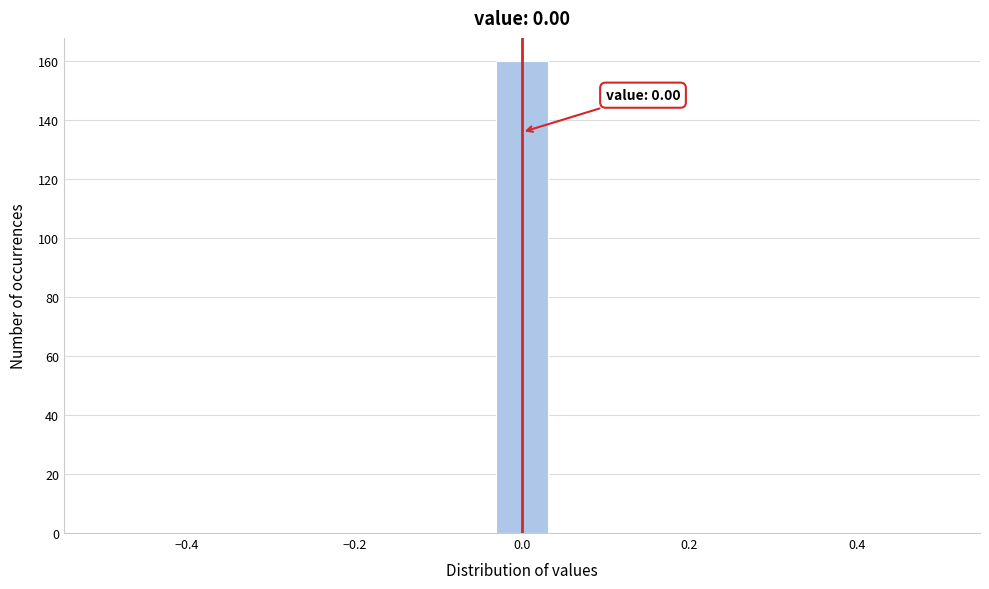

Around what value on the x-axis is the tallest bar? Give the approximate position of its centre, as read against the axis.

0.00